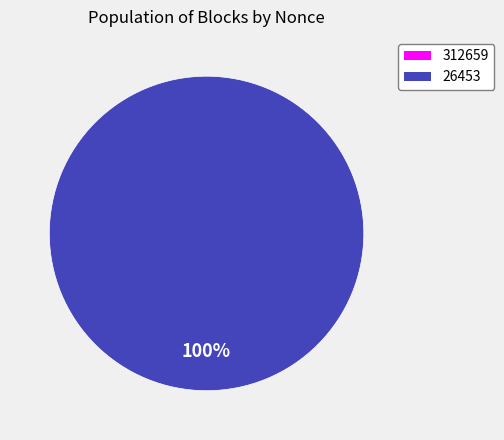

Which category has the biggest portion of the pie?

26453